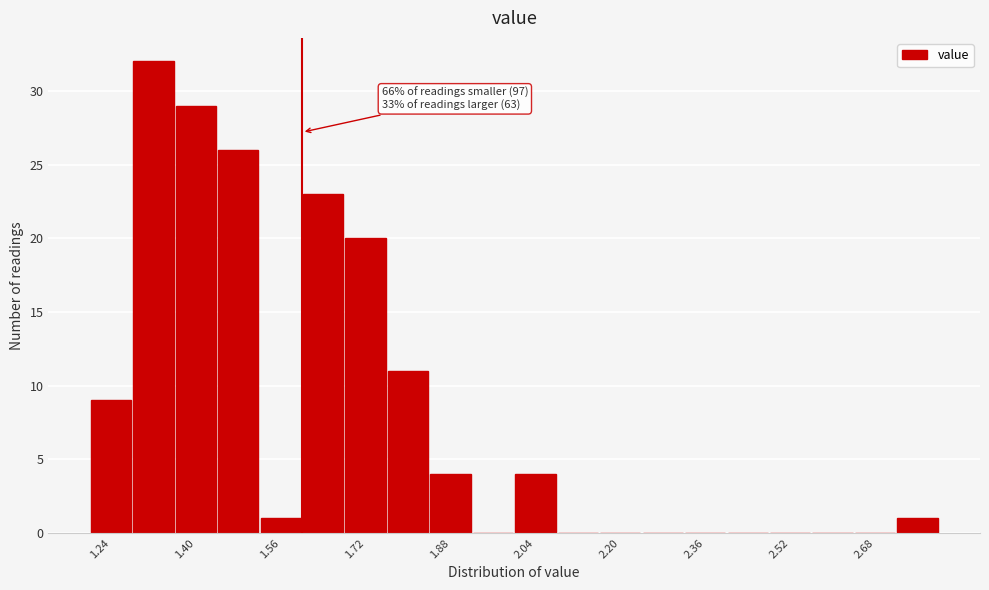

Over which range of the x-axis is the bar tallest?

1.28 to 1.36